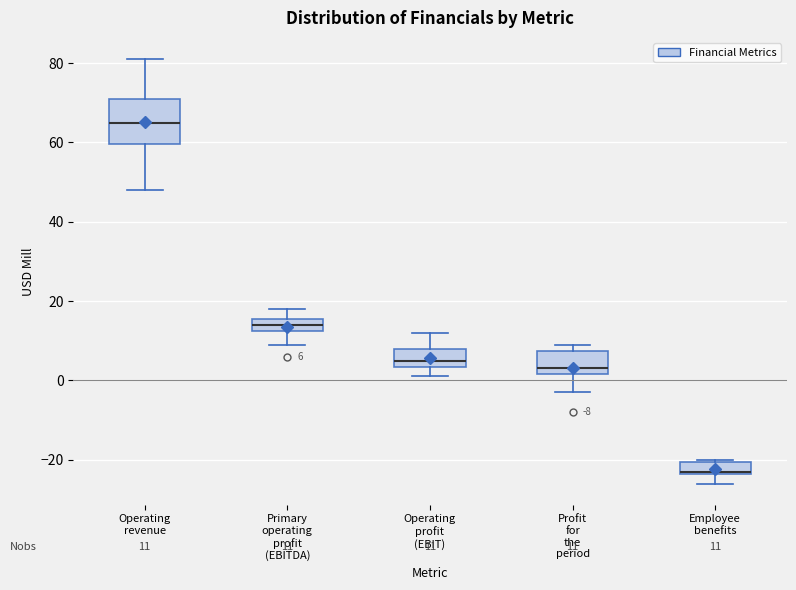

Which box's median line is the highest?

Operating revenue